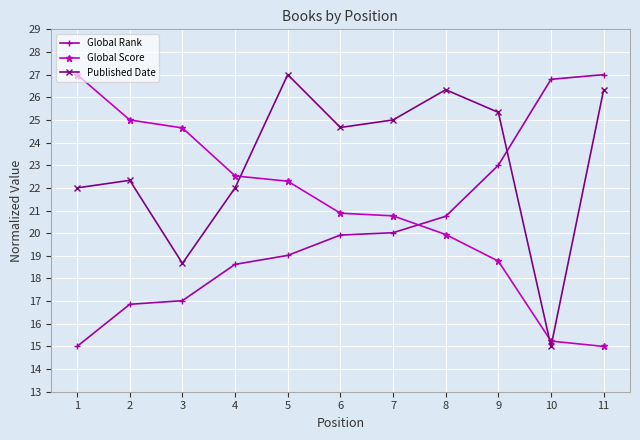

What is the greatest value displayed?

27.0